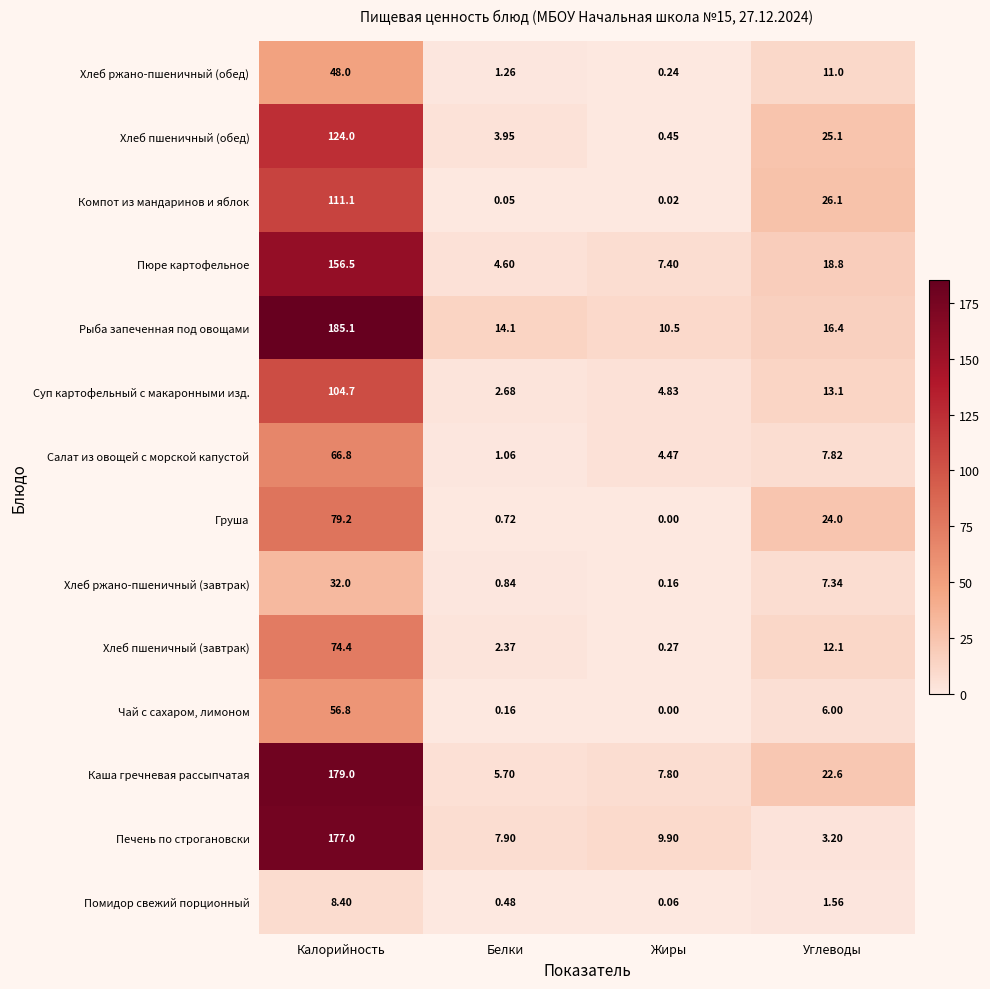

Which series has the widest spread of values?

Рыба запеченная под овощами